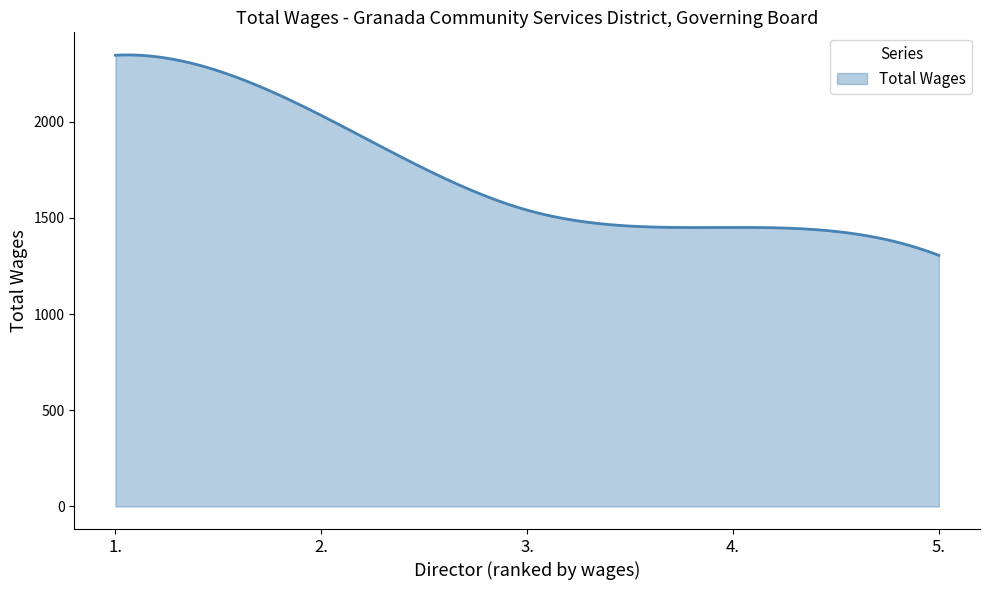

What is the difference between the maximum and minimum values?

1041.6